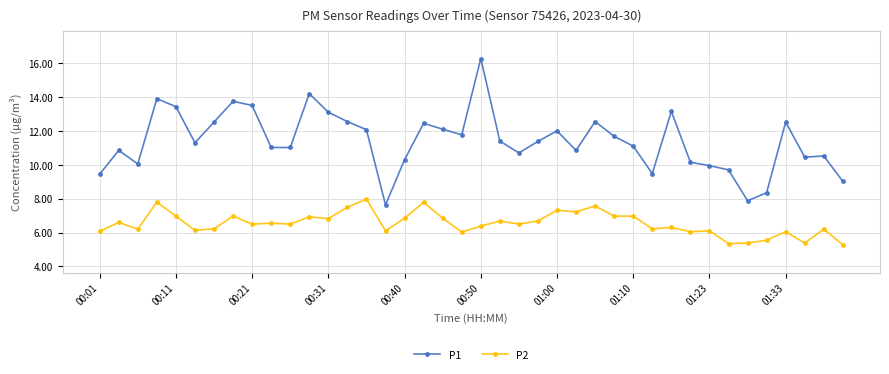

Rank the series by their average value, from highest to lowest.

P1, P2